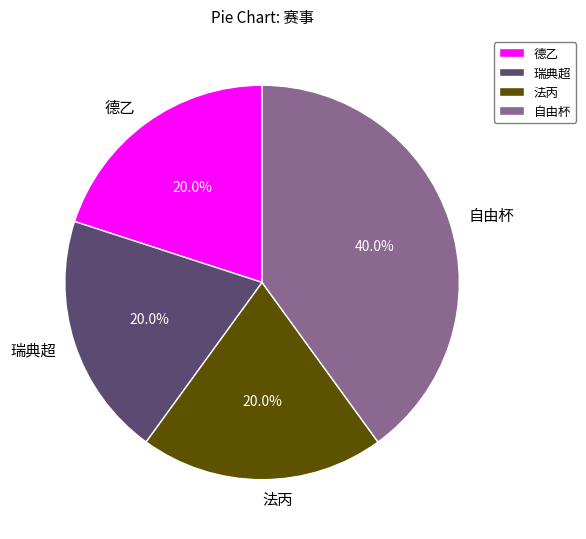

To the nearest percent, what is the average slice percentage?

25%